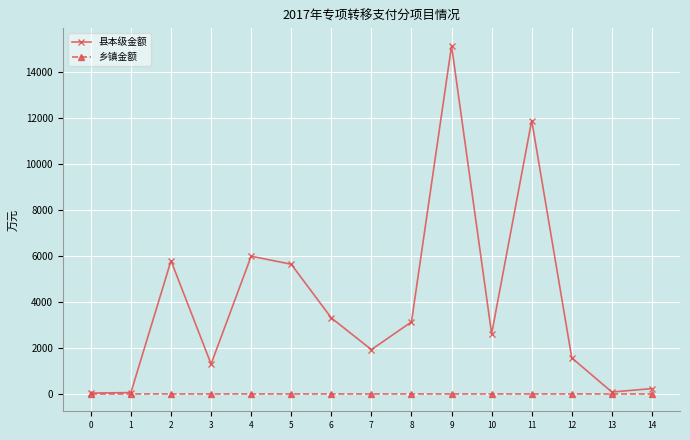

Which series has the largest range (max minus min)?

县本级金额